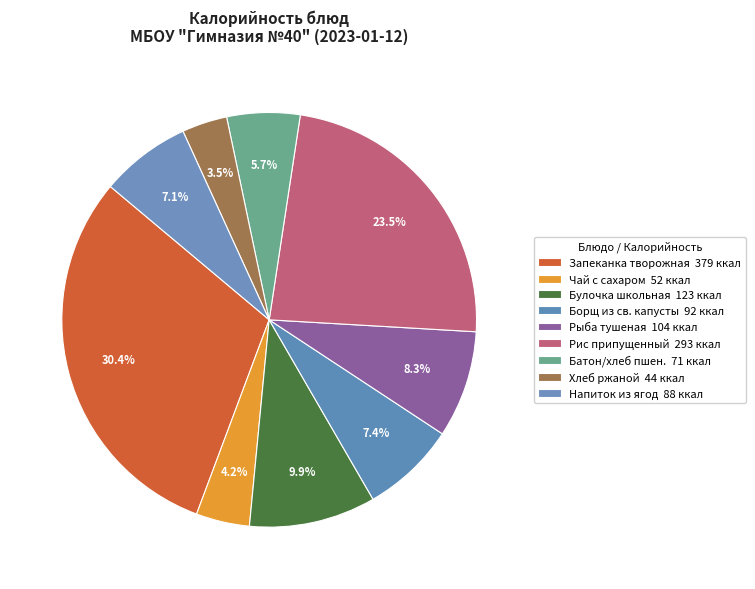

How many slices are in this pie chart?

9